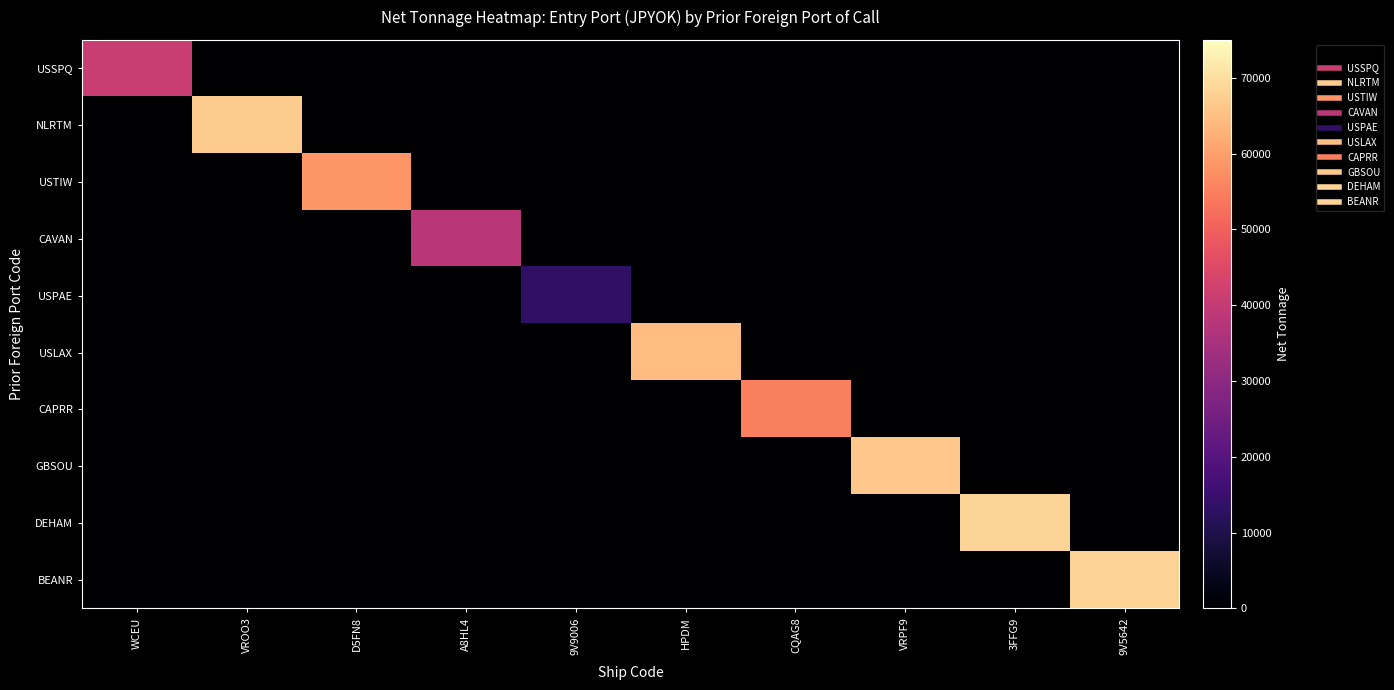

Reading left to right, extract all data points from this chart.

USSPQ: WCEU=40883	VROO3=0	D5FN8=0	A8HL4=0	9V9006=0	HPDM=0	CQAG8=0	VRPF9=0	3FFG9=0	9V5642=0
NLRTM: WCEU=0	VROO3=66967	D5FN8=0	A8HL4=0	9V9006=0	HPDM=0	CQAG8=0	VRPF9=0	3FFG9=0	9V5642=0
USTIW: WCEU=0	VROO3=0	D5FN8=58570	A8HL4=0	9V9006=0	HPDM=0	CQAG8=0	VRPF9=0	3FFG9=0	9V5642=0
CAVAN: WCEU=0	VROO3=0	D5FN8=0	A8HL4=38115	9V9006=0	HPDM=0	CQAG8=0	VRPF9=0	3FFG9=0	9V5642=0
USPAE: WCEU=0	VROO3=0	D5FN8=0	A8HL4=0	9V9006=13468	HPDM=0	CQAG8=0	VRPF9=0	3FFG9=0	9V5642=0
USLAX: WCEU=0	VROO3=0	D5FN8=0	A8HL4=0	9V9006=0	HPDM=64587	CQAG8=0	VRPF9=0	3FFG9=0	9V5642=0
CAPRR: WCEU=0	VROO3=0	D5FN8=0	A8HL4=0	9V9006=0	HPDM=0	CQAG8=54884	VRPF9=0	3FFG9=0	9V5642=0
GBSOU: WCEU=0	VROO3=0	D5FN8=0	A8HL4=0	9V9006=0	HPDM=0	CQAG8=0	VRPF9=66374	3FFG9=0	9V5642=0
DEHAM: WCEU=0	VROO3=0	D5FN8=0	A8HL4=0	9V9006=0	HPDM=0	CQAG8=0	VRPF9=0	3FFG9=68520	9V5642=0
BEANR: WCEU=0	VROO3=0	D5FN8=0	A8HL4=0	9V9006=0	HPDM=0	CQAG8=0	VRPF9=0	3FFG9=0	9V5642=68253